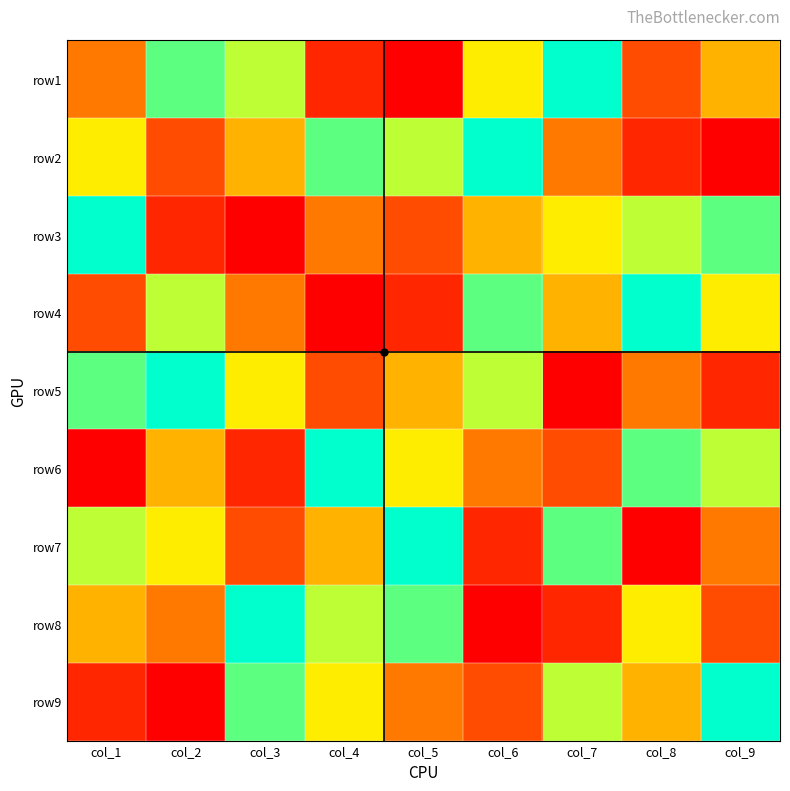

Which label corresponds to the smallest value in the chart?

col_5